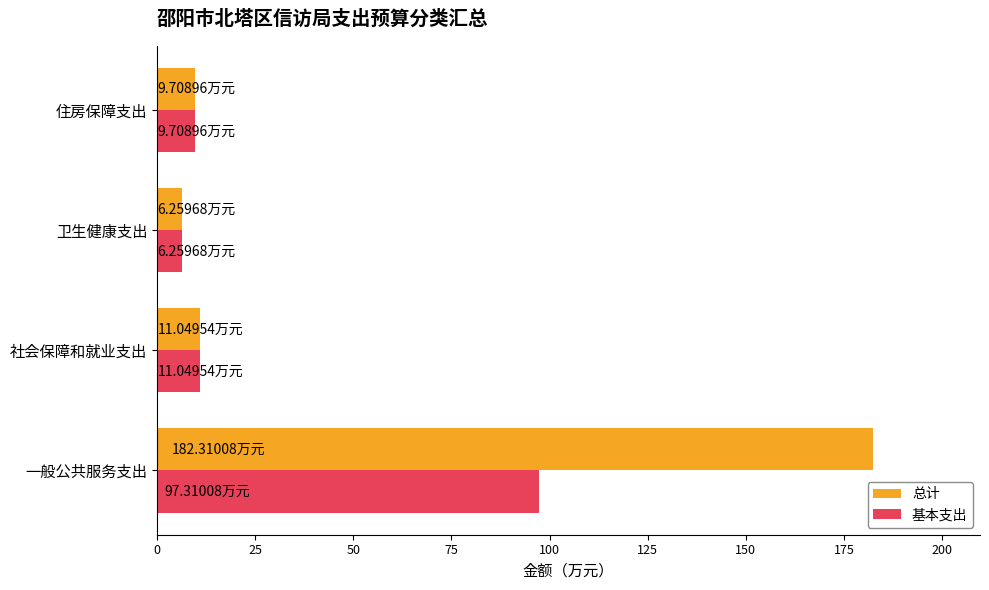

Rank the series by their maximum value, from highest to lowest.

总计, 基本支出